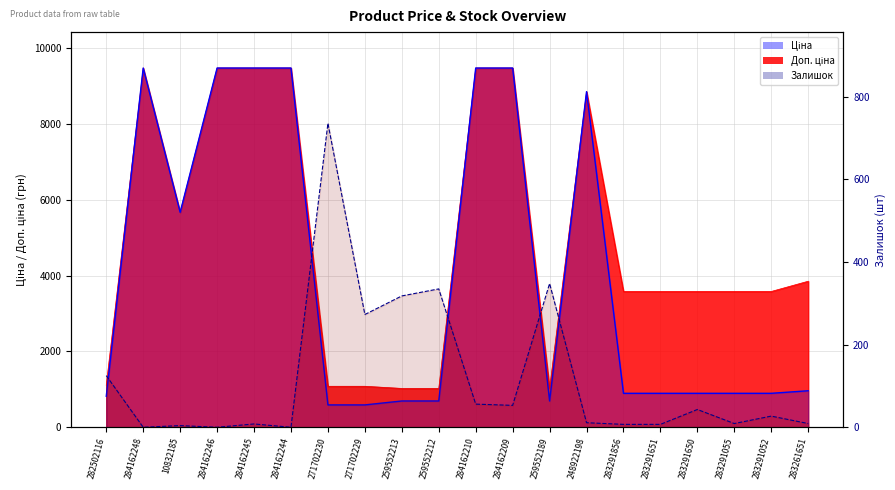

List the series in order of their overall mean, highest first.

Доп. ціна, Ціна, Залишок